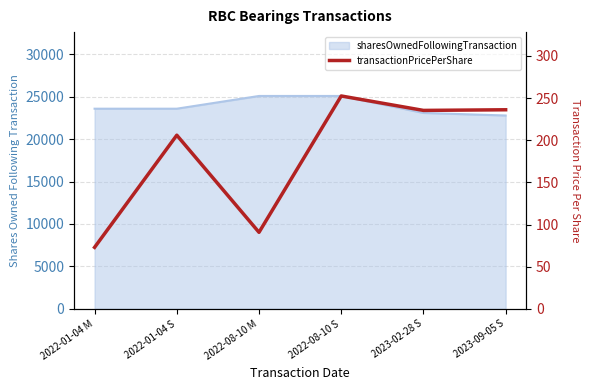

Where is the first local minimum?

2022-08-10 M